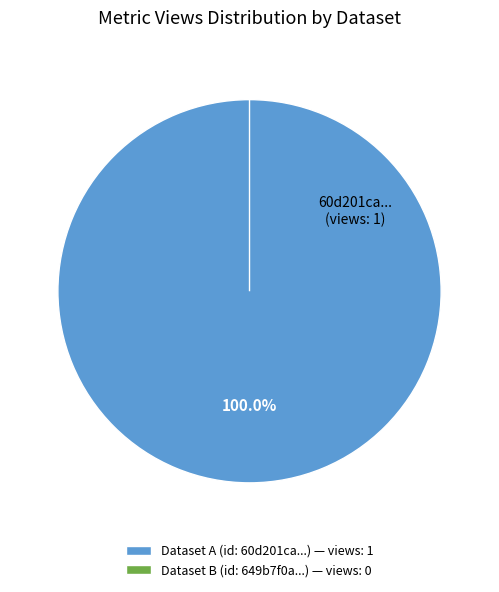

What is the total percentage of 649b7f0a078190f8a2e7718b and 60d201ca0781901deb633271?

100.0%